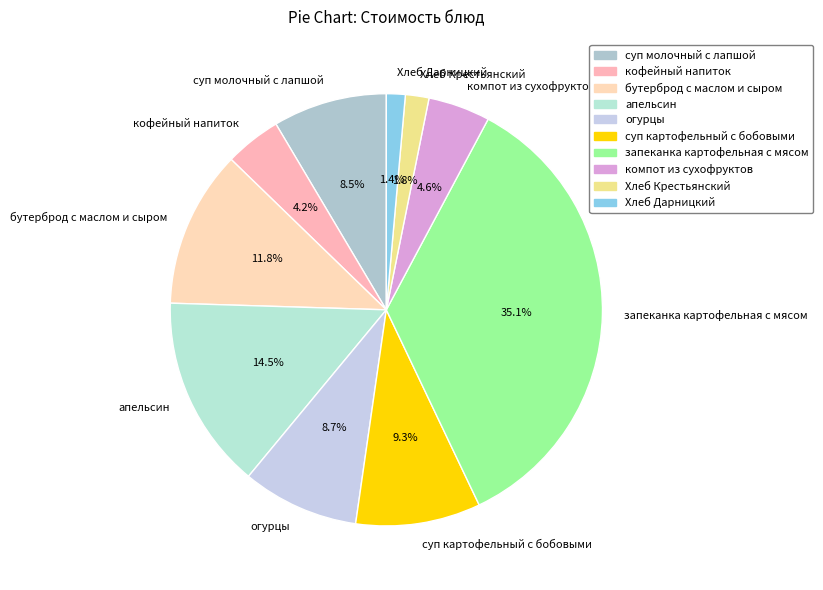

Is there a majority slice in this chart?

No